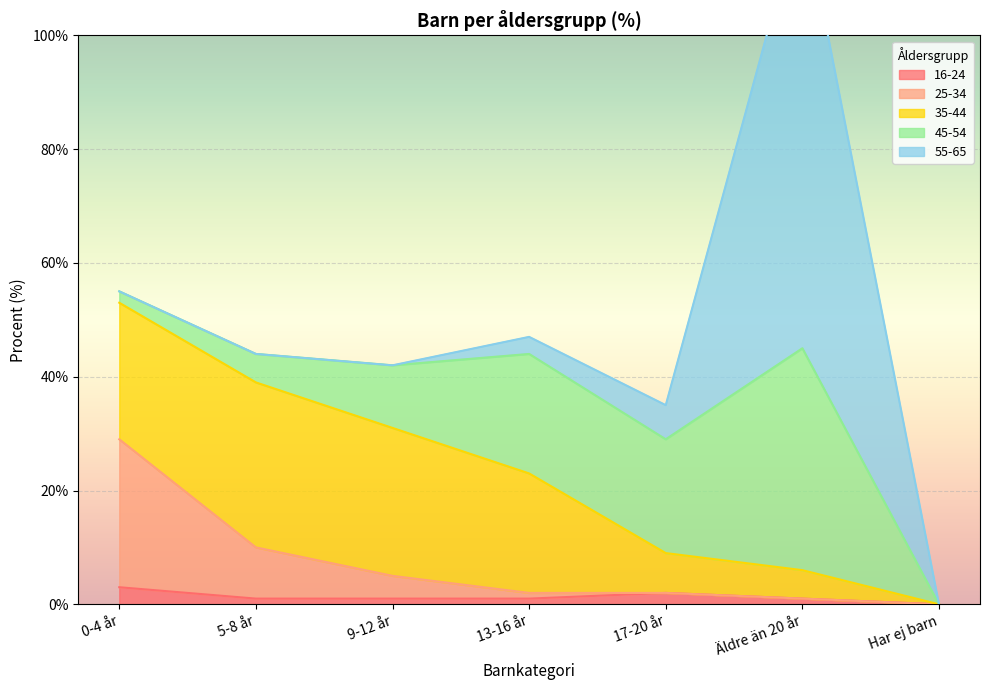

What are all the series names shown in the legend?

16-24, 25-34, 35-44, 45-54, 55-65